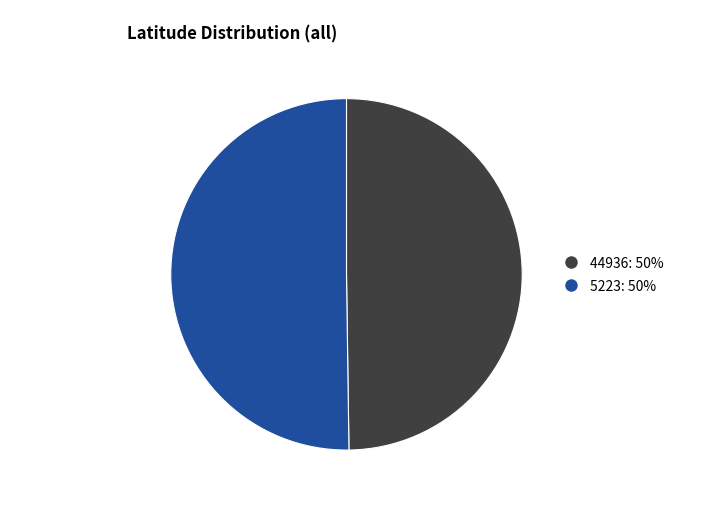

Approximately how many times larger is the value at 5223 compared to 44936?

1.0